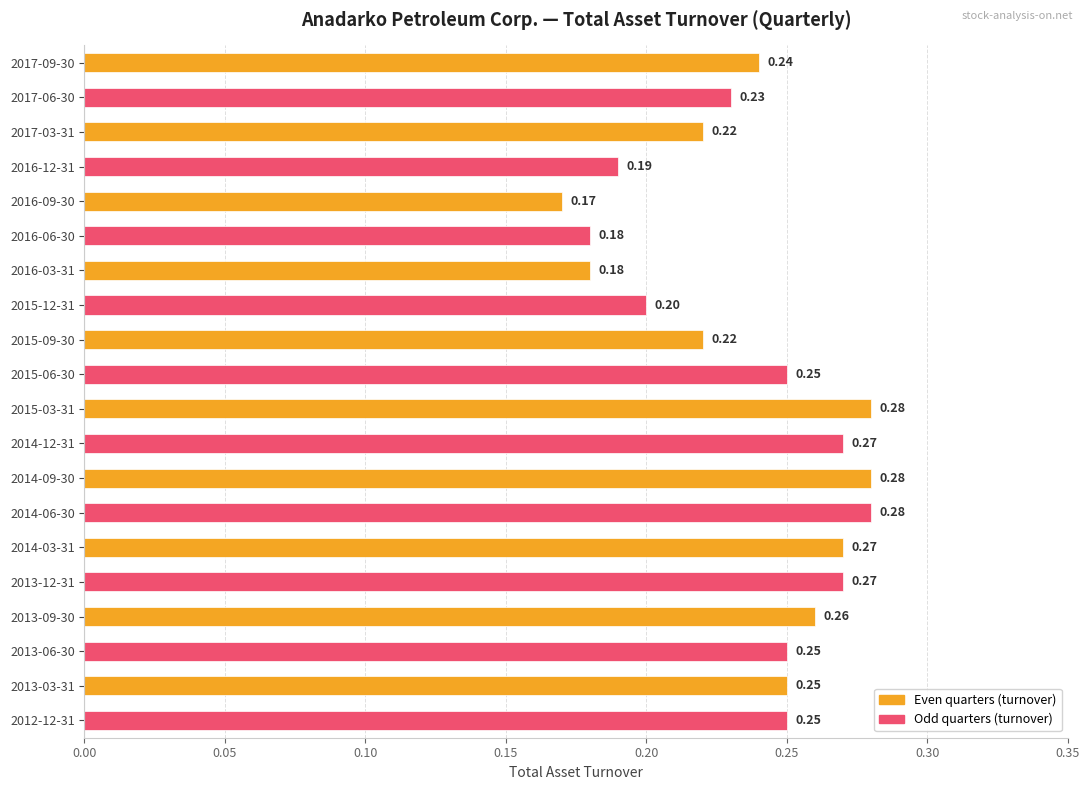

How many bars are there in total?

20